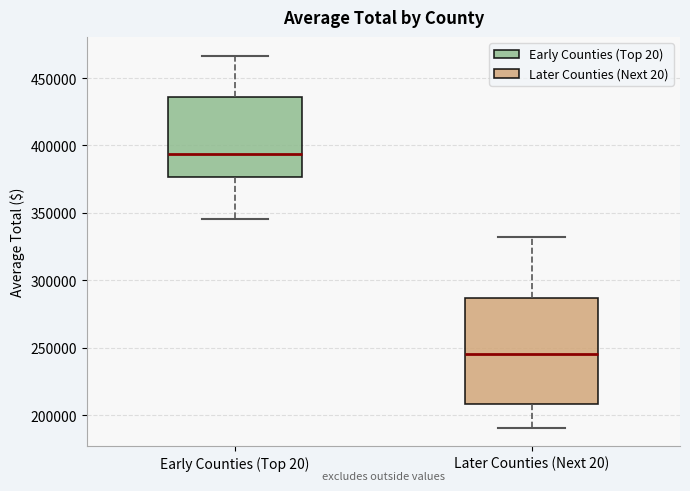

Reading left to right, read every box against the y-axis: the position of its median line, the range the box covers, and the ends of its whiskers. The values are not printed on the chart, so give them approximately, as read against the axis.

Early Counties (Top 20): median 395000, box 375000 to 435000, whiskers 345000 to 465000
Later Counties (Next 20): median 245000, box 210000 to 285000, whiskers 190000 to 330000